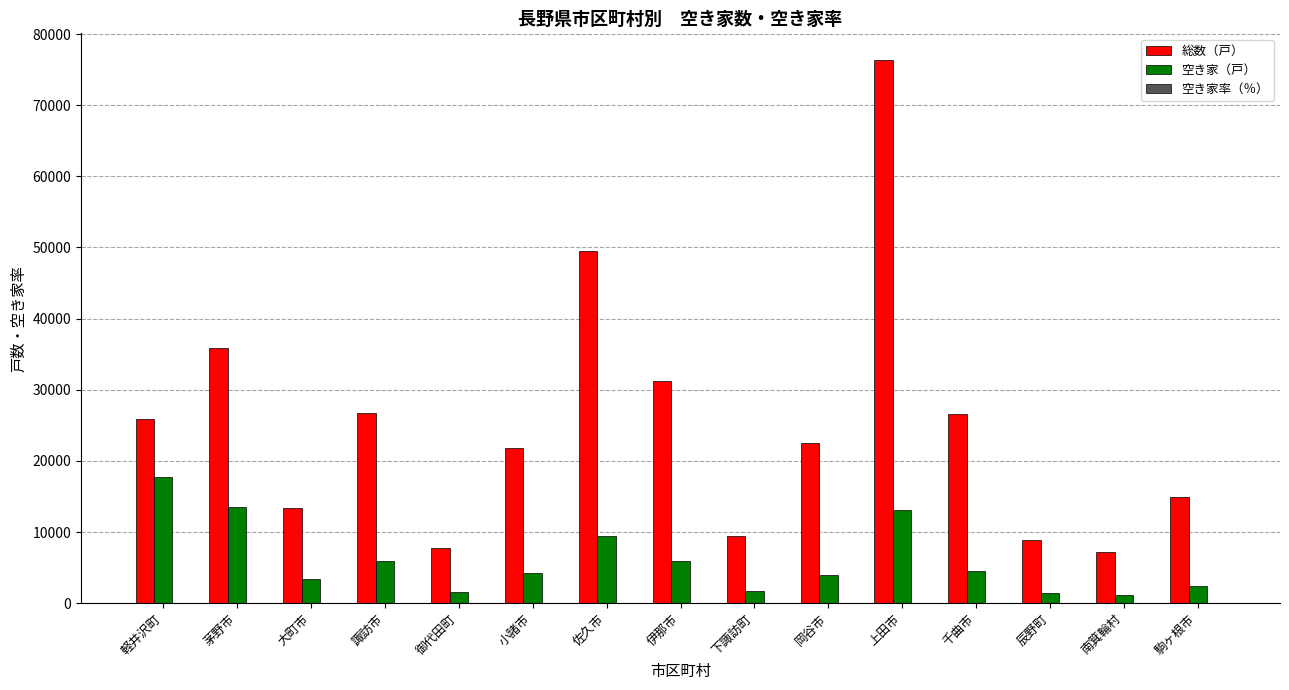

Which label corresponds to the largest value in the chart?

上田市